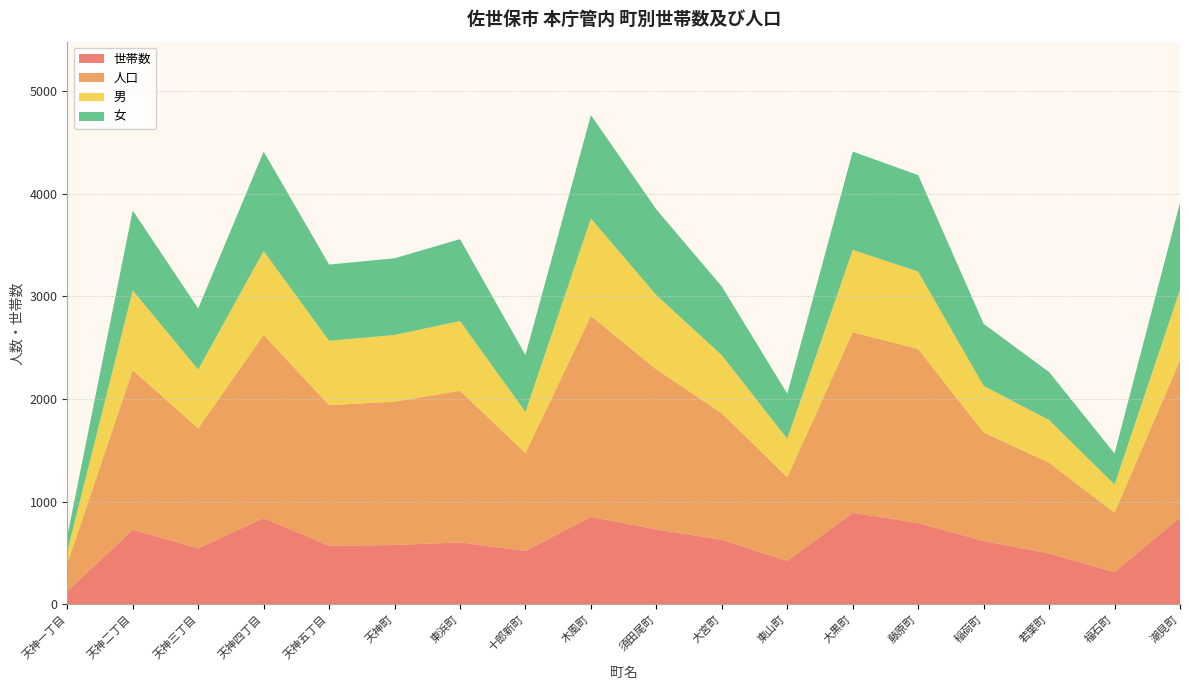

Reading right to left, list all the values displayed in this chart.

世帯数: 845	314	496	617	793	892	424	629	730	852	520	603	578	571	840	547	726	128
人口: 1534	578	884	1058	1695	1760	814	1234	1559	1958	955	1478	1397	1370	1786	1168	1556	268
男: 686	275	416	454	754	802	375	564	724	950	400	679	650	627	817	573	777	119
女: 848	303	468	604	941	958	439	670	835	1008	555	799	747	743	969	595	779	149